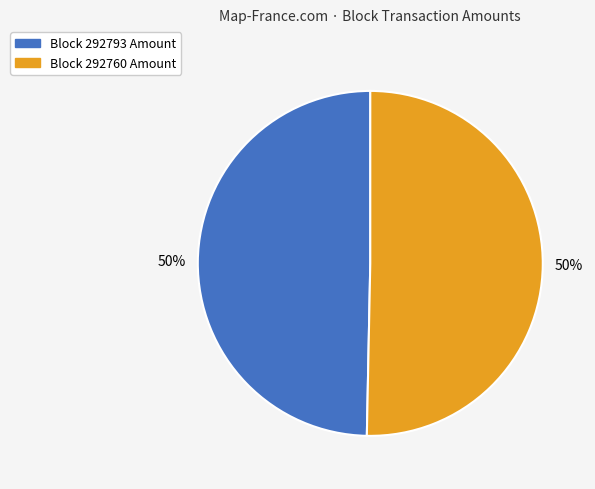

What is the ratio of the value at Block 292793 Amount to the value at Block 292760 Amount?

1.0